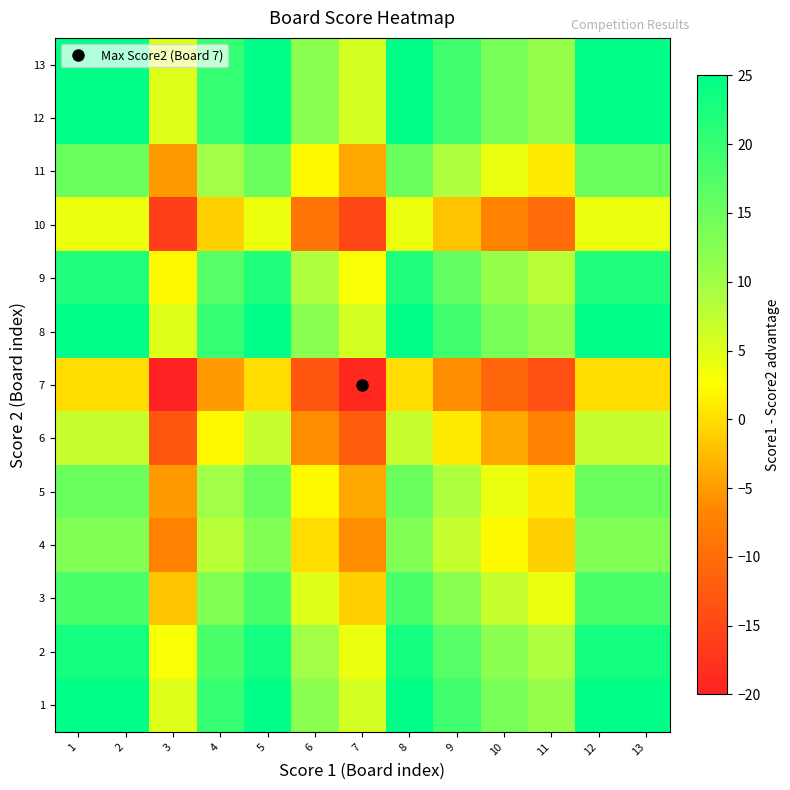

Which has a higher value, 13 or 2?

13